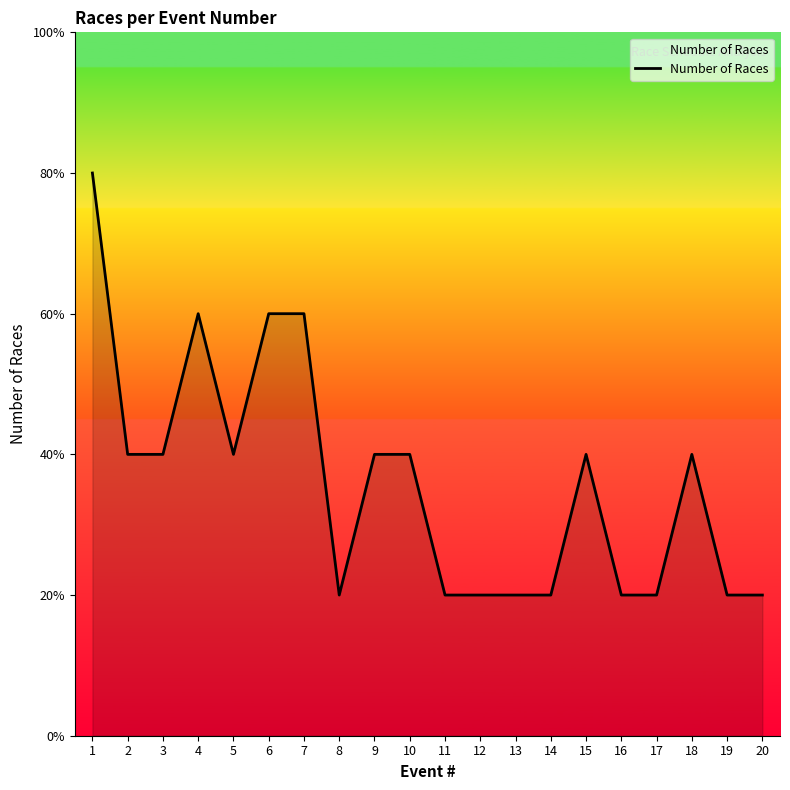

At which category does the chart reach its minimum across all series?

8